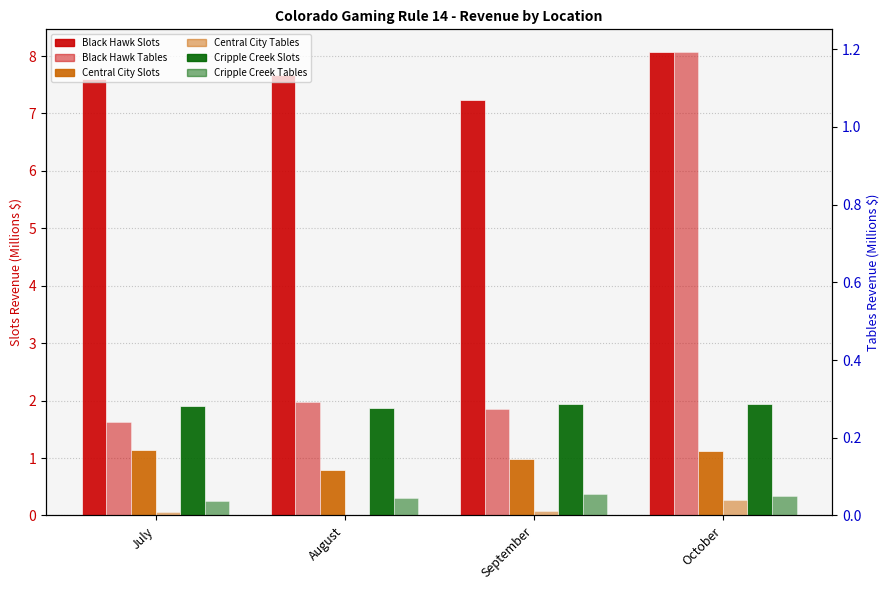

At which category does the chart reach its minimum across all series?

August